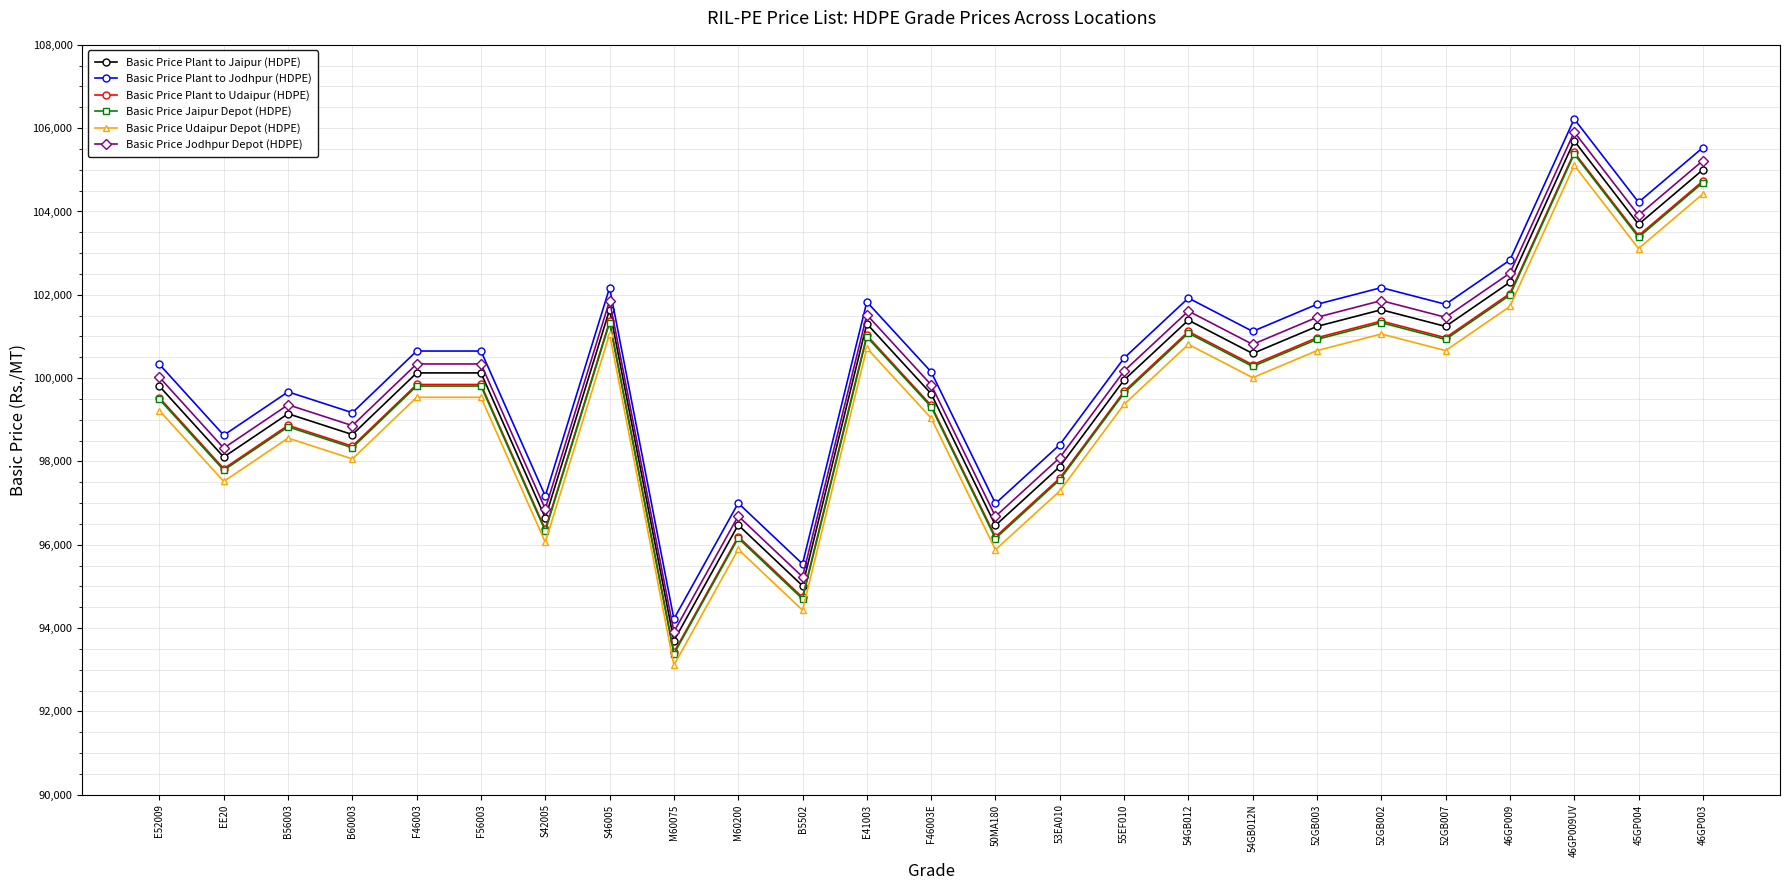

How many values in the Basic Price Plant to Jodhpur (HDPE) series are below 100650?

12